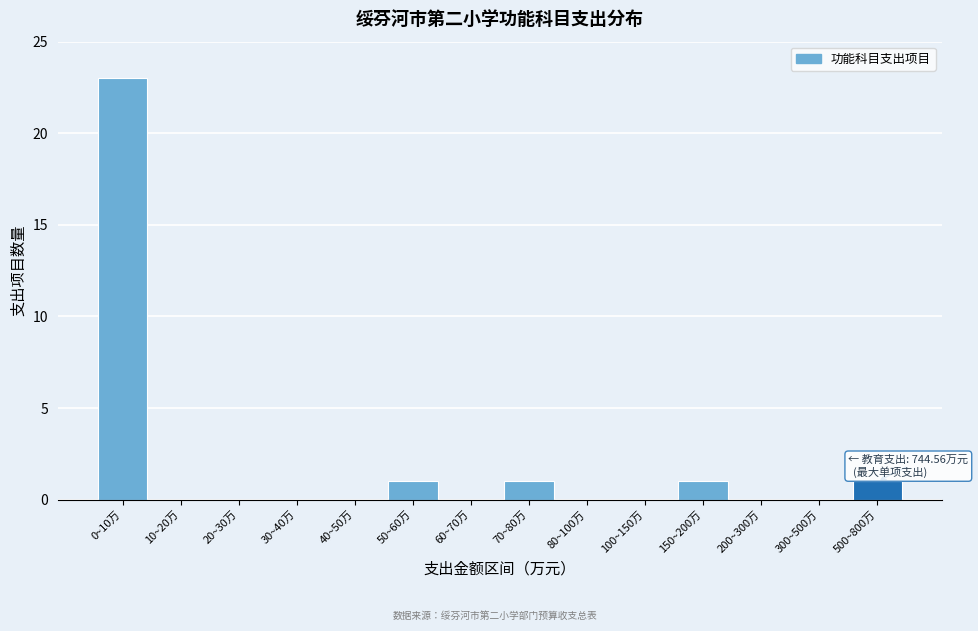

Reading left to right, list all the values displayed in this chart.

0~10万=23	10~20万=0	20~30万=0	30~40万=0	40~50万=0	50~60万=1	60~70万=0	70~80万=1	80~100万=0	100~150万=0	150~200万=1	200~300万=0	300~500万=0	500~800万=1